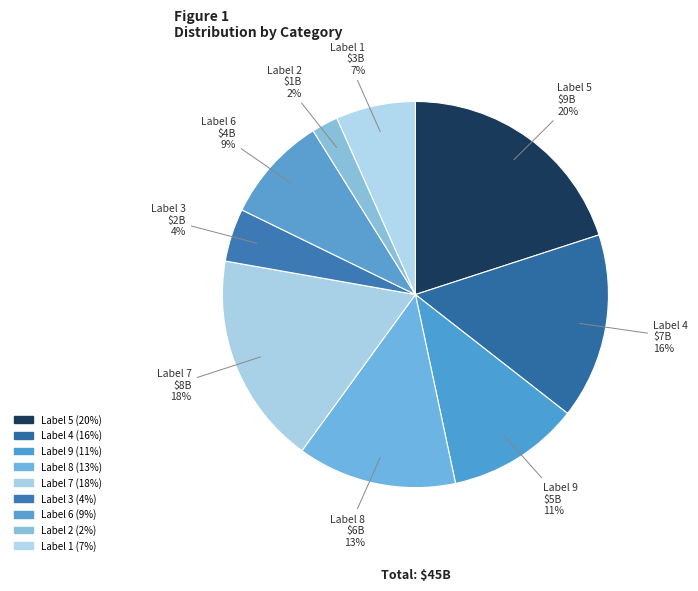

Count the number of slices in the pie.

9